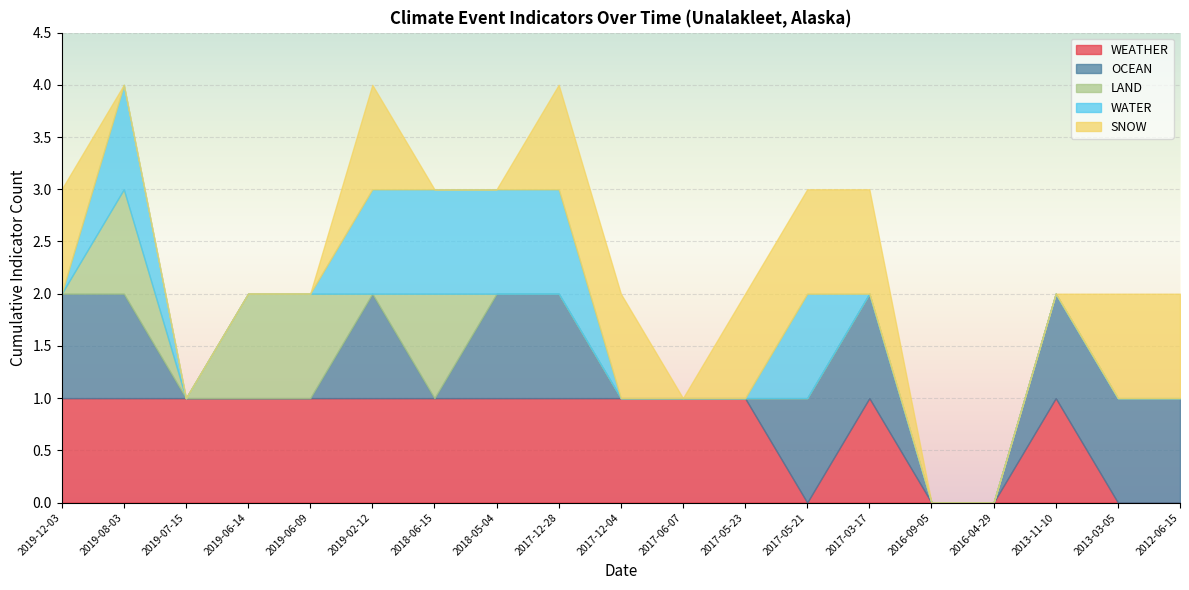

What is the total value across all series at 2017-05-23?

2